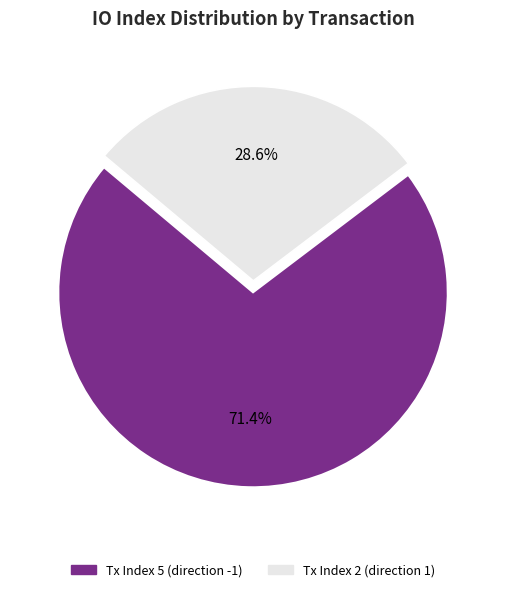

Which slice is the largest?

Tx Index 5 (direction -1)